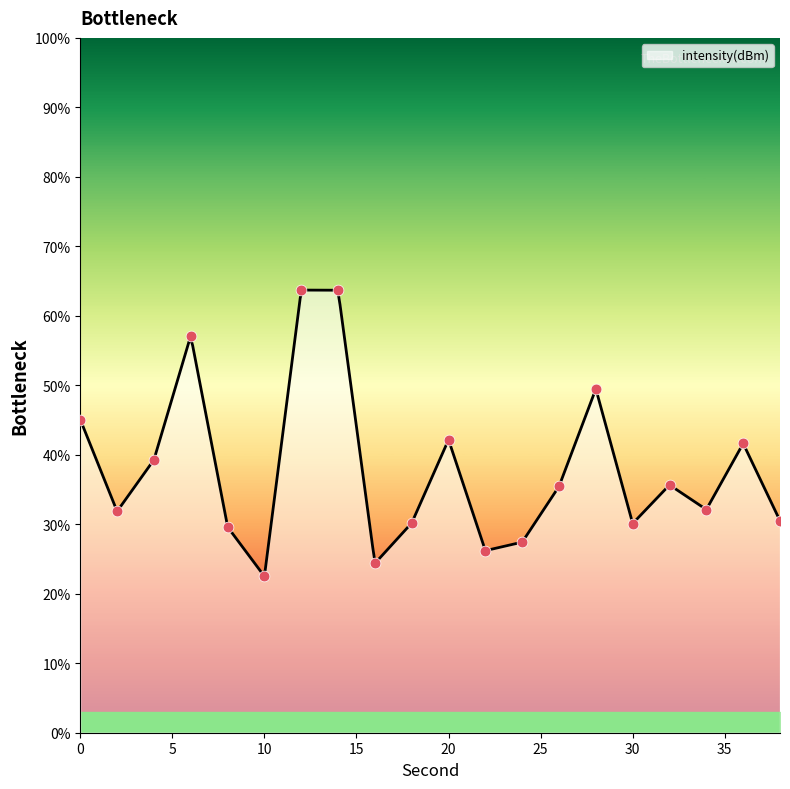

Which has a higher value, 32 or 34?

32